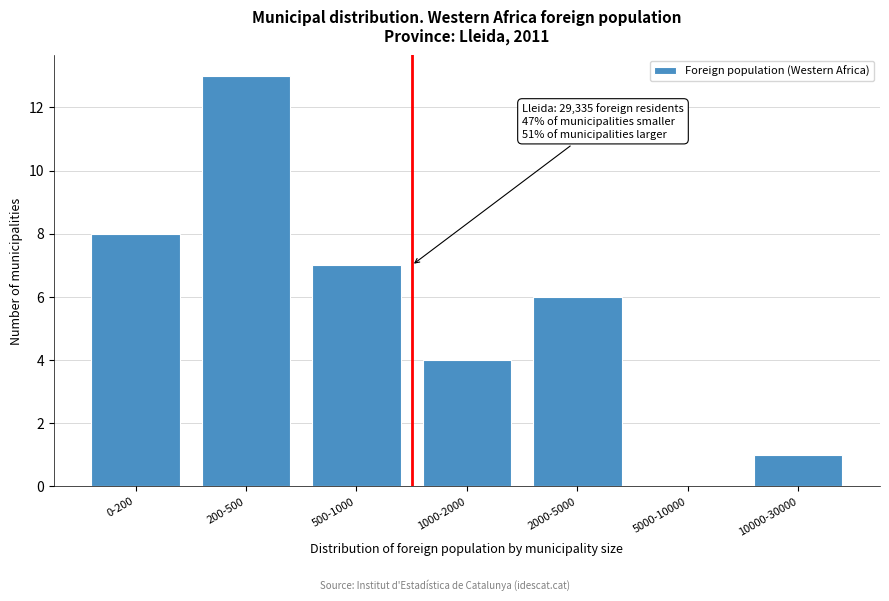

Reading right to left, list all the values displayed in this chart.

10000-30000=1	5000-10000=0	2000-5000=6	1000-2000=4	500-1000=7	200-500=13	0-200=8